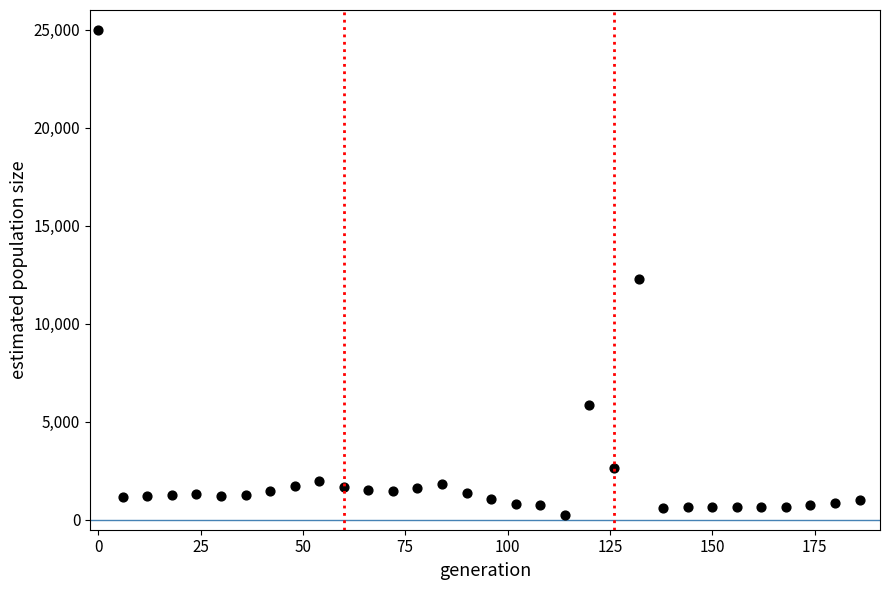

What is the range of Y values (max minus min)?

24763.2